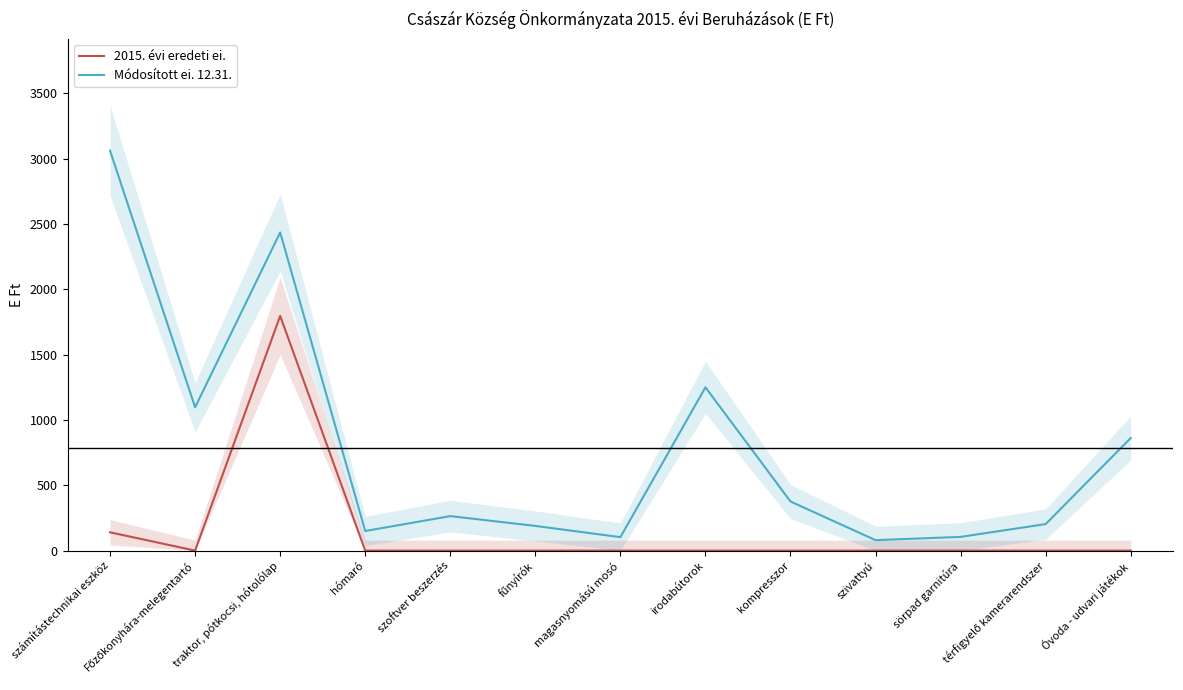

Does the chart have visible grid lines?

No